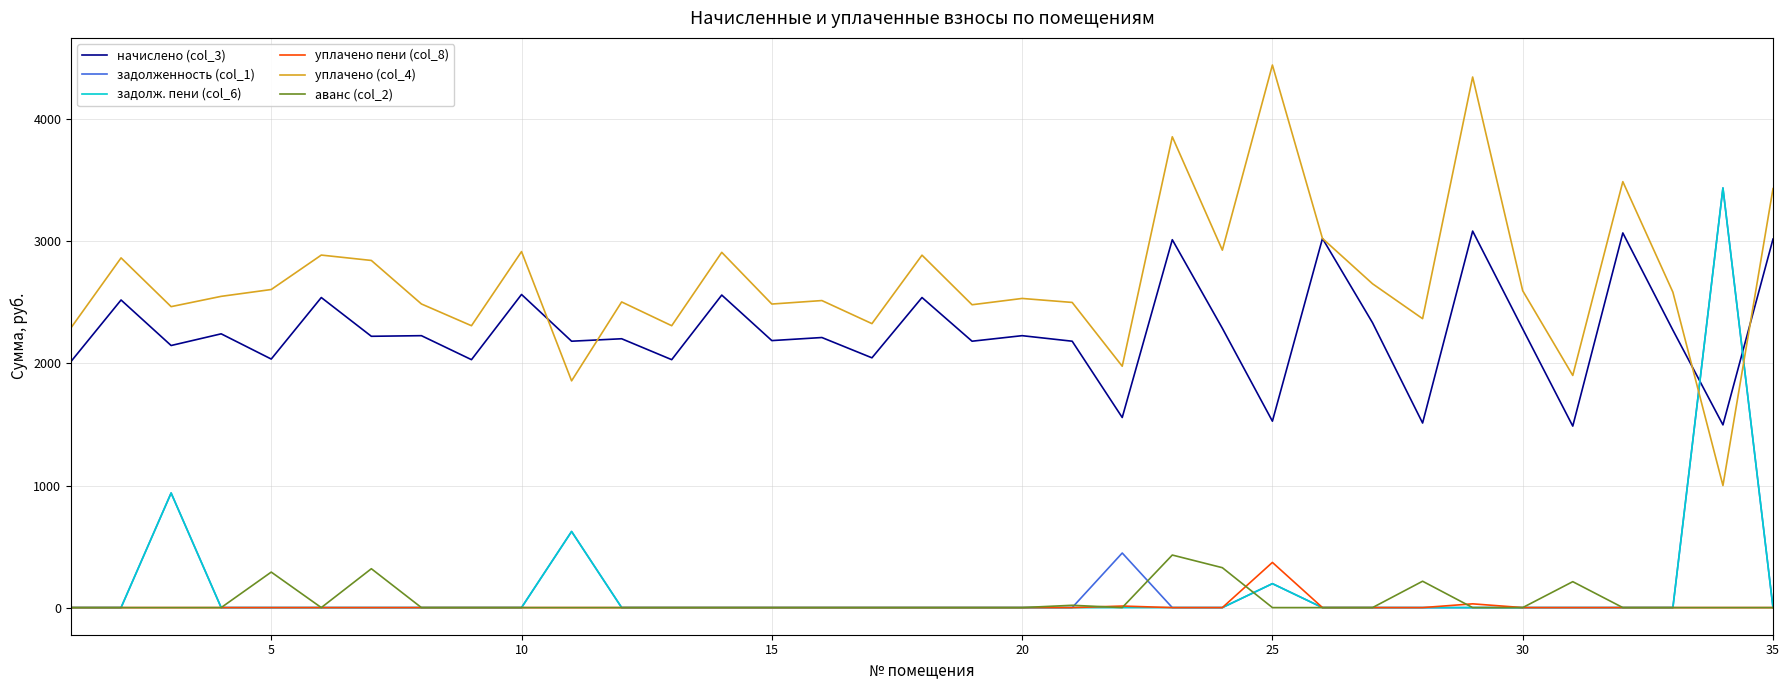

True or false: уплачено (col_4) and уплачено пени (col_8) cross at least once.

False